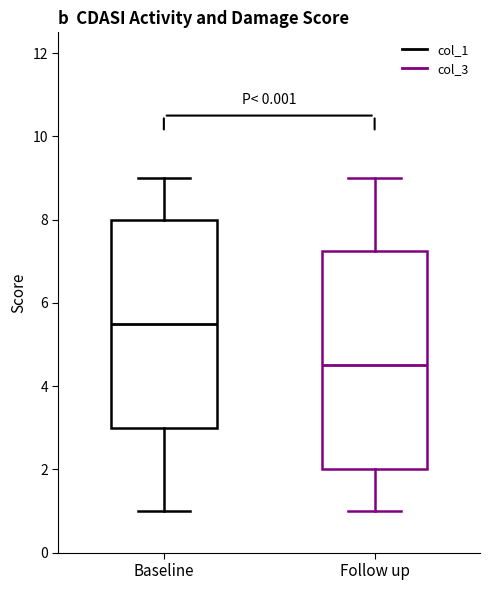

Which box is the tallest, from its lower edge to its upper edge?

Follow up